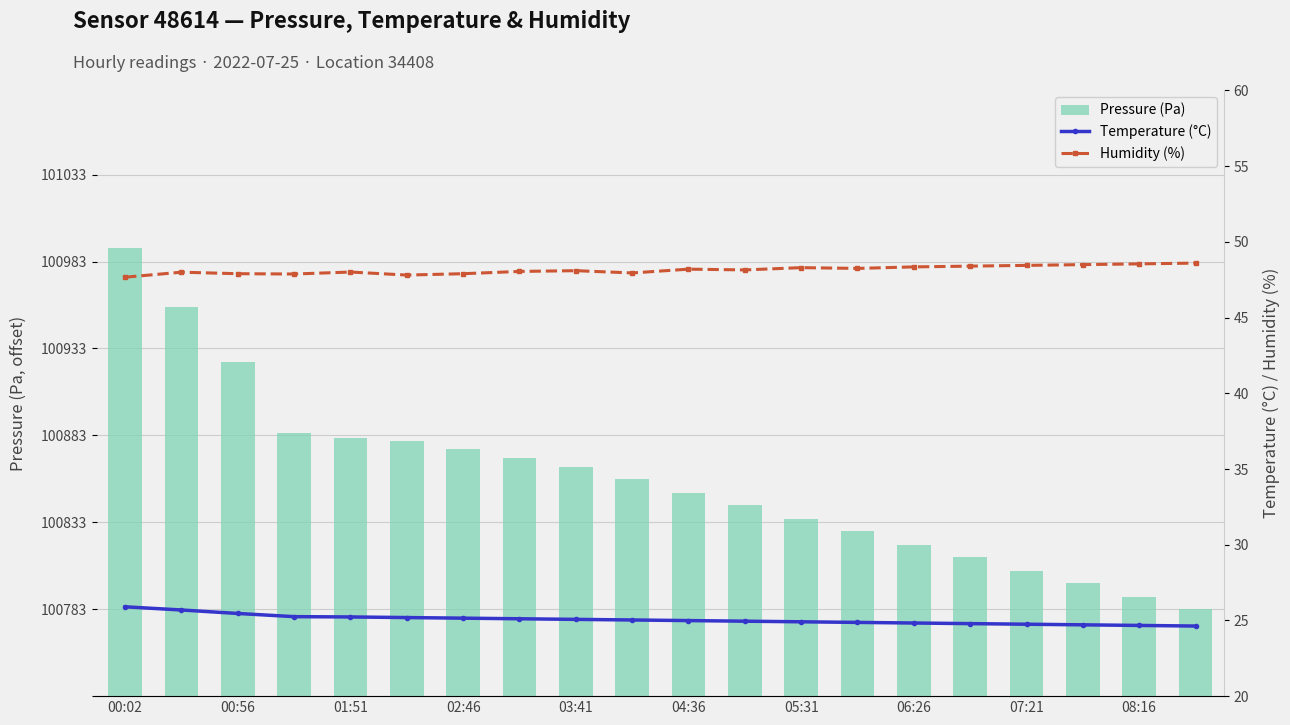

Is it true that Pressure (Pa, offset) equals 125.0 at 08:16?

True